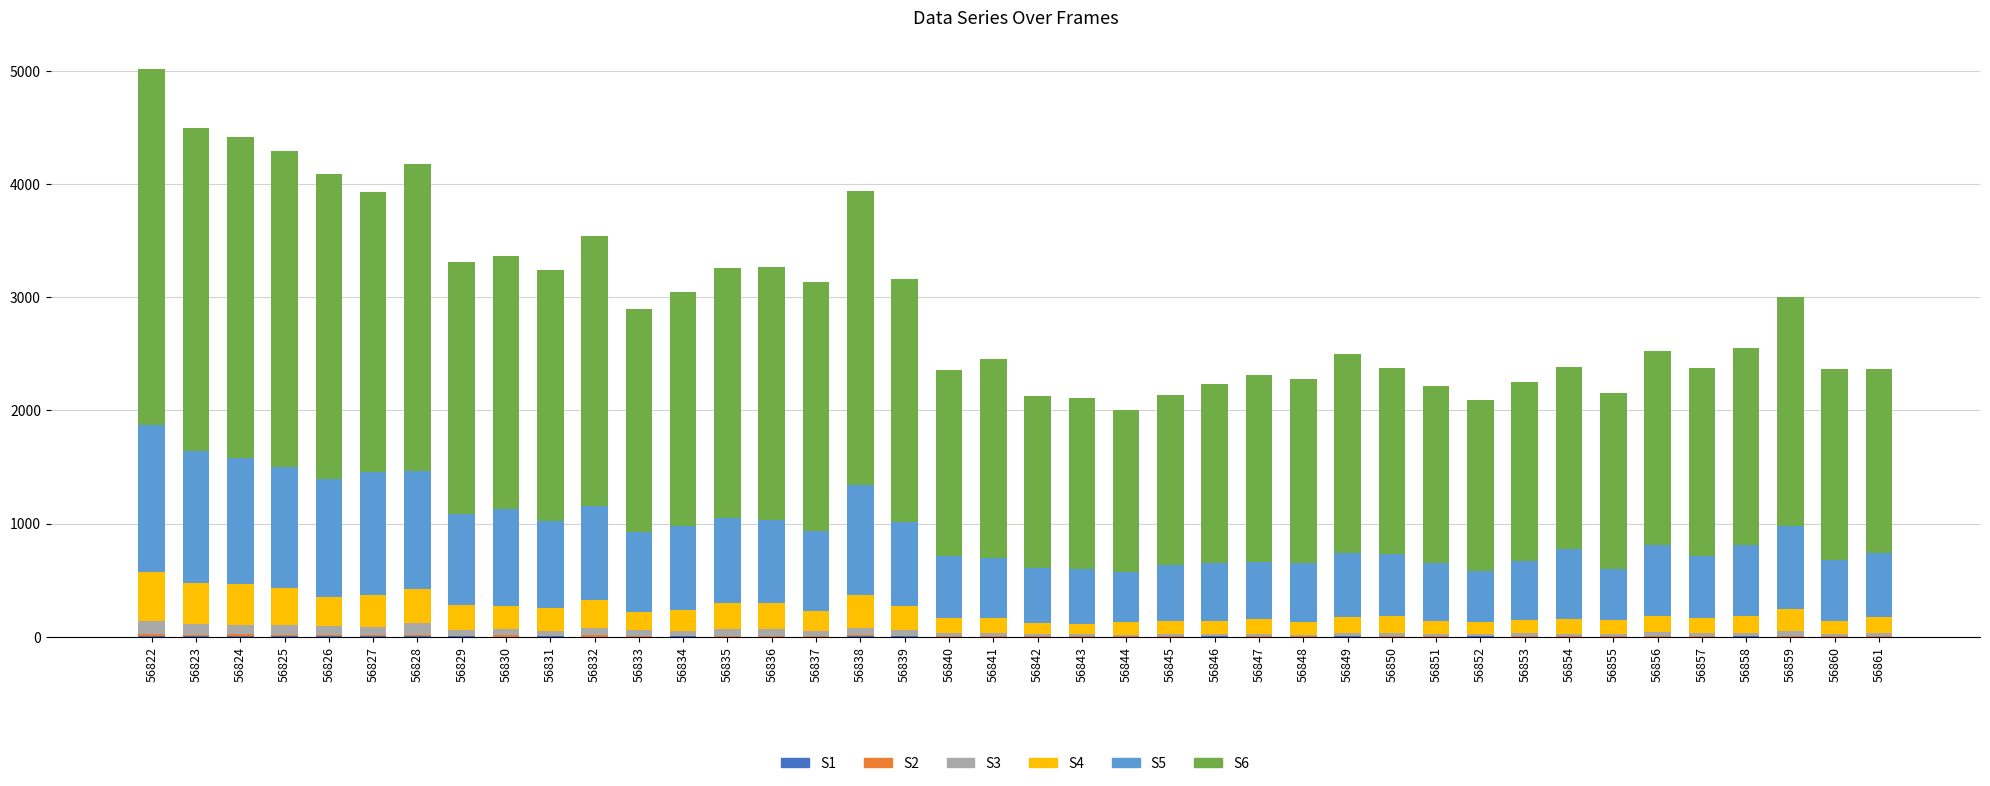

Rank the series at 56847 from lowest to highest value.

S1, S2, S3, S4, S5, S6